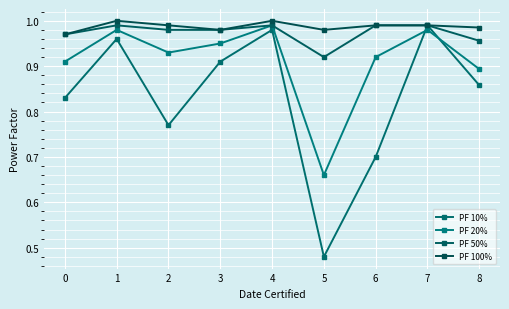

True or false: PF 20% and PF 50% cross at least once.

False